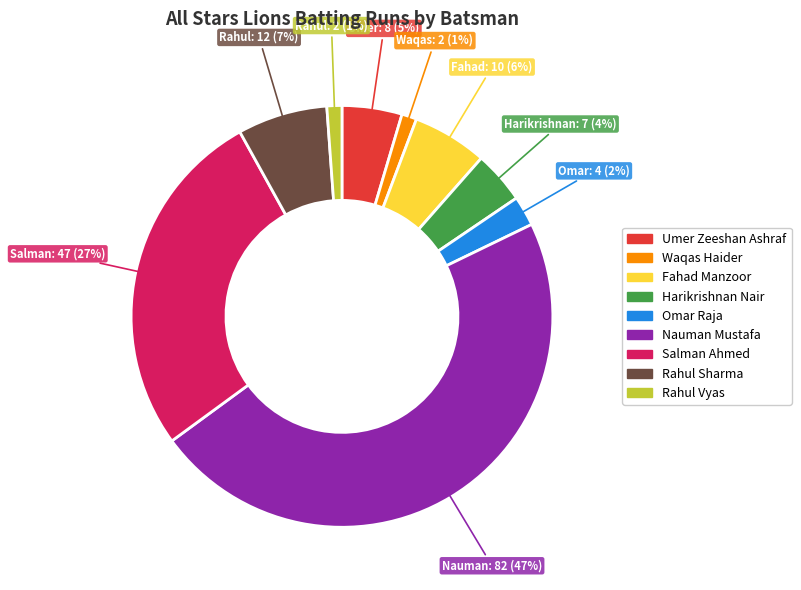

To the nearest percent, what is the difference between the largest and smallest slice percentages?

46%